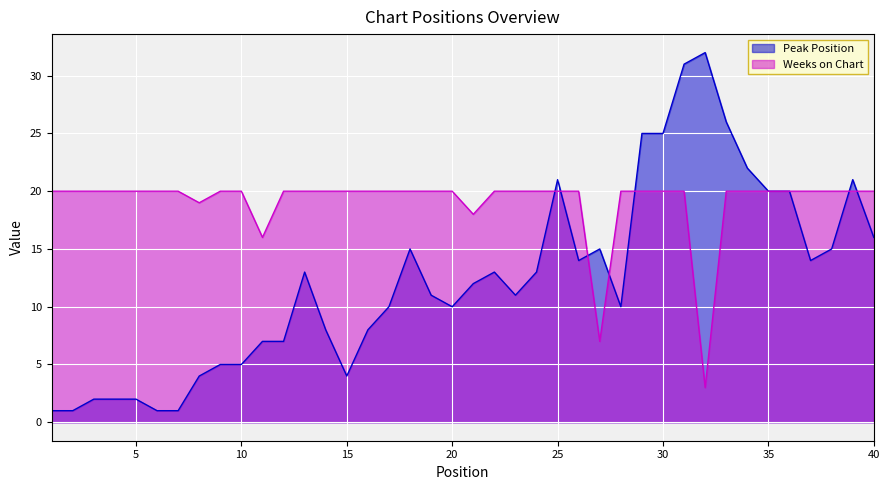

True or false: Weeks on Chart has more than 1 interior local peaks.

False